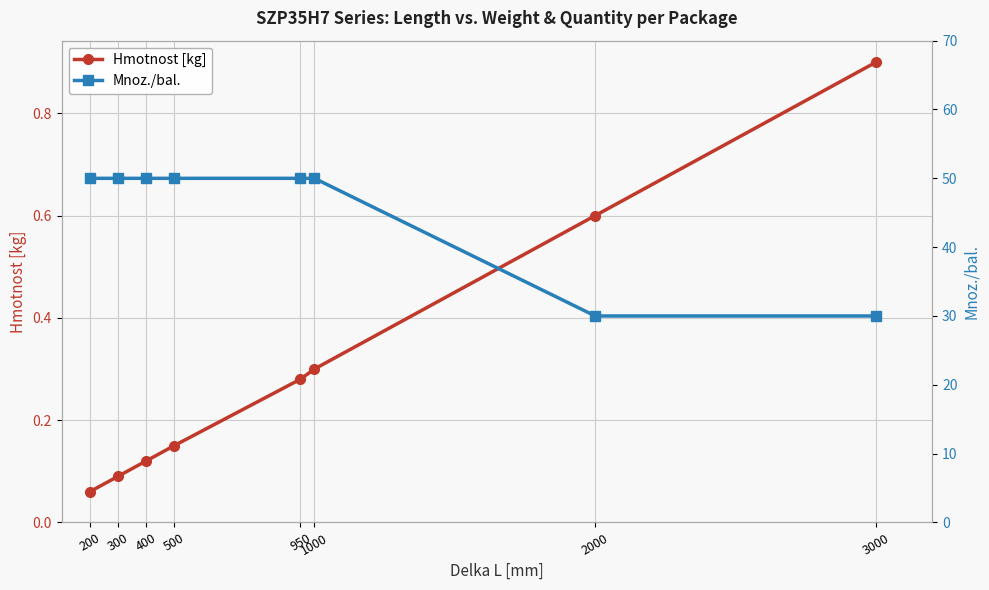

How many lines are shown in the chart?

2